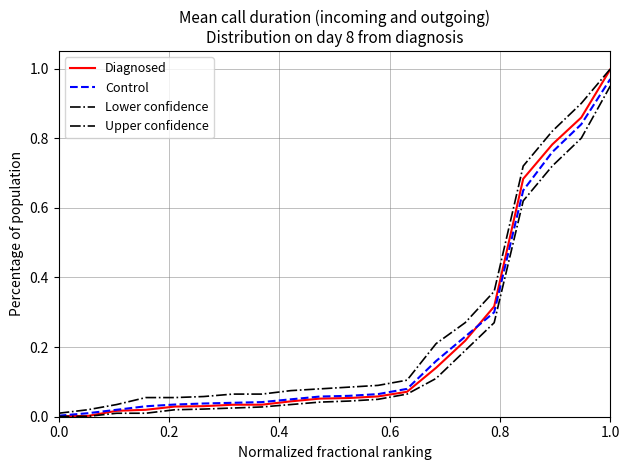

Does the chart display data point markers on the line(s)?

No